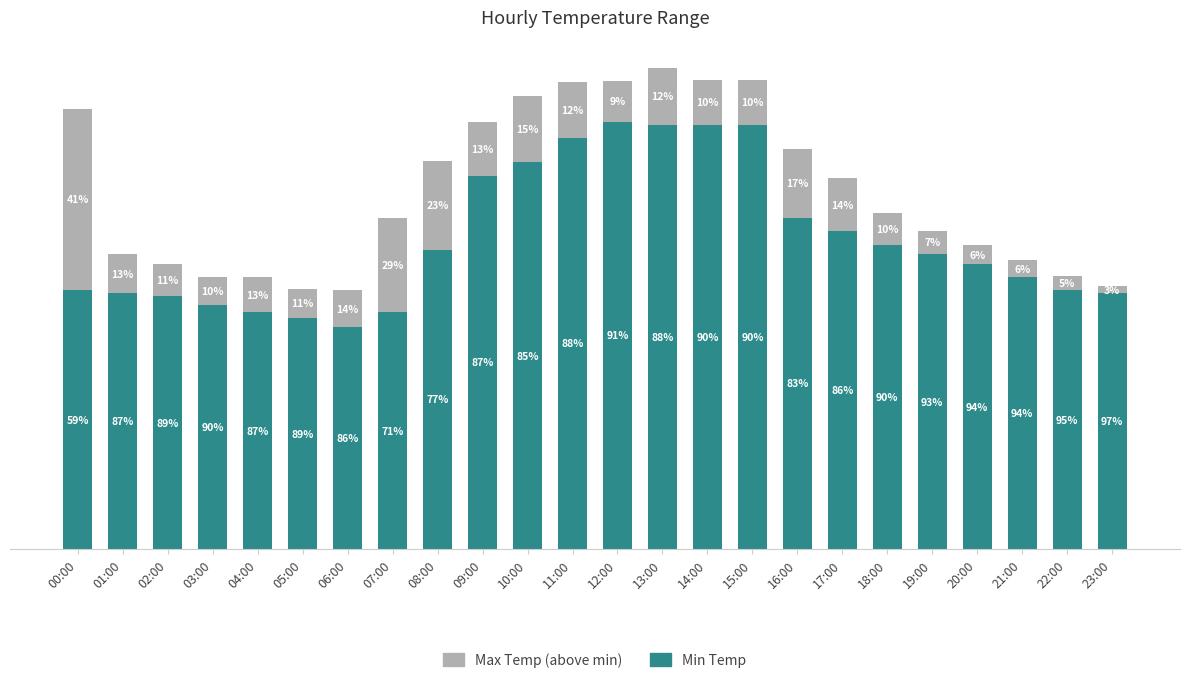

Are the bars horizontal?

No